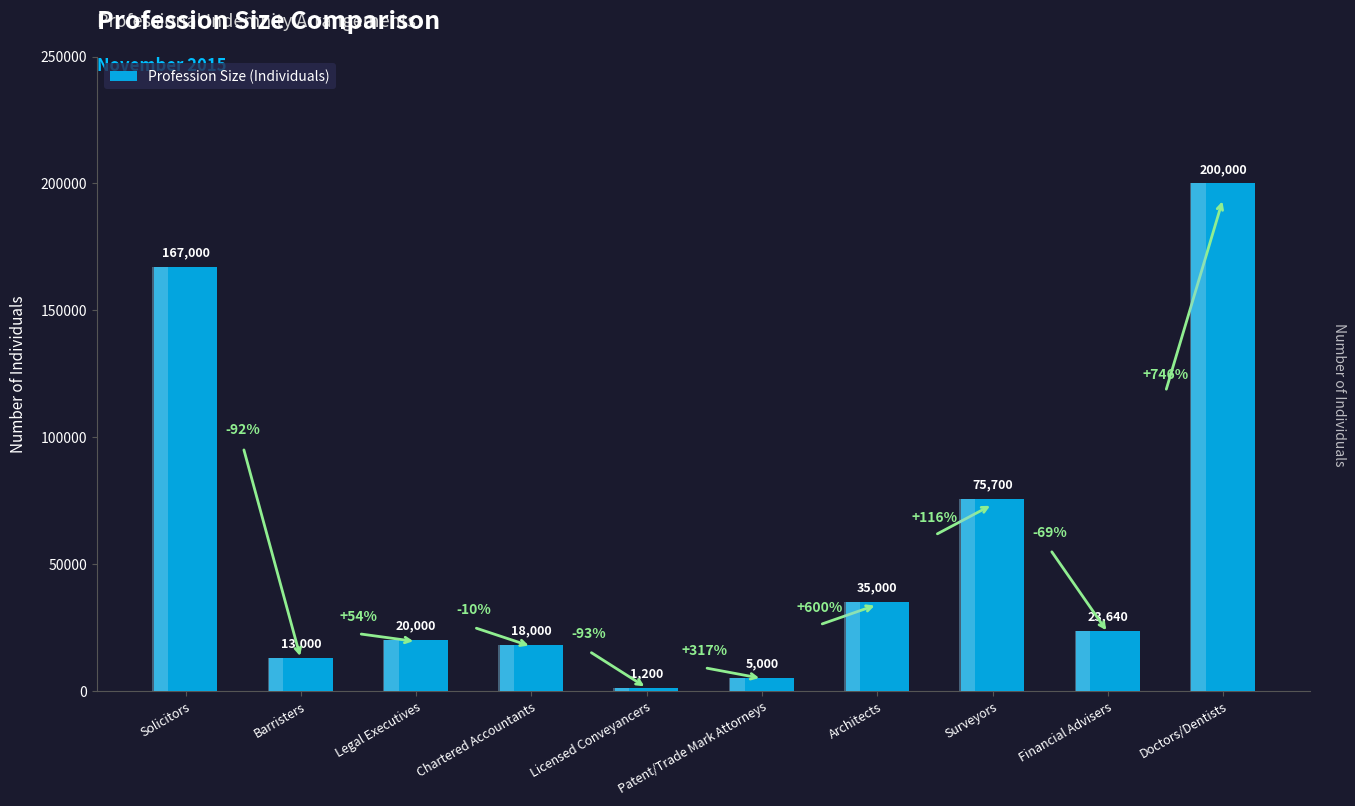

At which category does the chart reach its minimum across all series?

Licensed Conveyancers